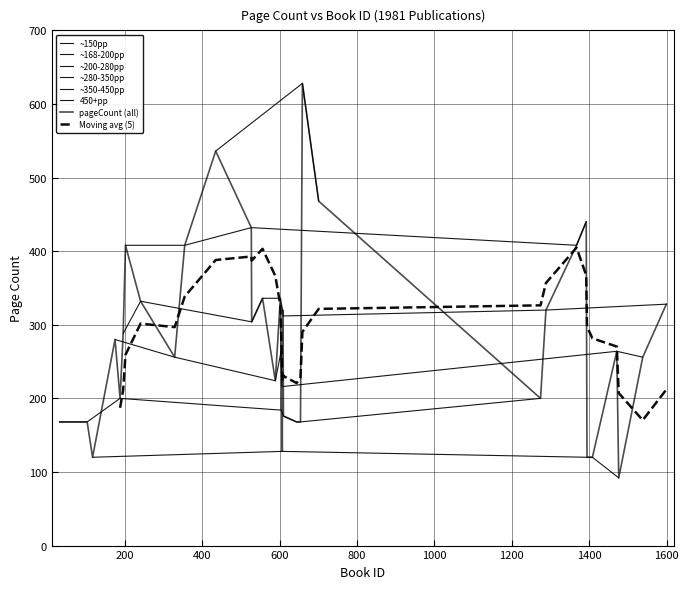

Reading right to left, extract all data points from this chart.

328	256	92	264	120	120	440	408	320	200	468	628	168	168	176	312	320	128	216	184	264	336	224	336	304	432	536	408	256	332	408	288	200	280	120	168	168